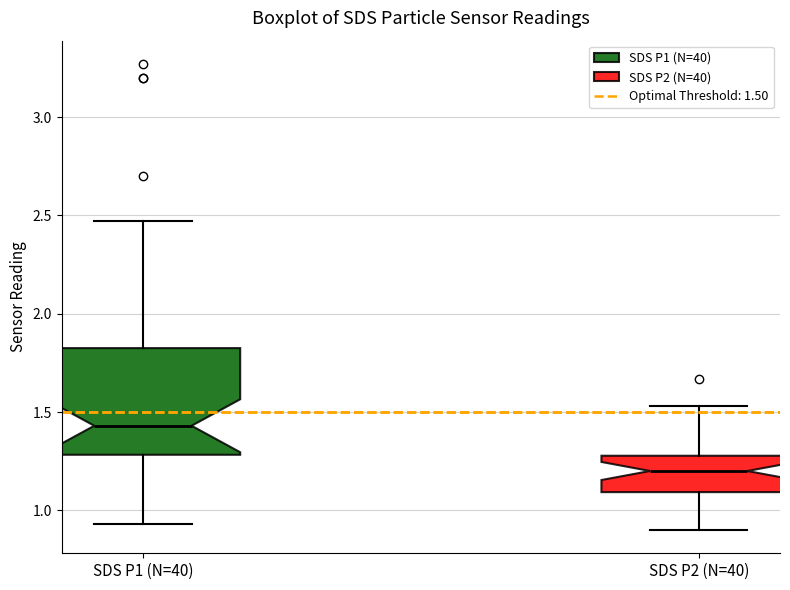

Reading left to right, transcribe this box plot: for each box, give where its median line is, the range the box spans, and where its two whiskers end, as read against the y-axis. The values are not printed on the chart, so give them approximately, as read against the axis.

SDS P1 (N=40): median 1.45, box 1.30 to 1.85, whiskers 0.95 to 2.45
SDS P2 (N=40): median 1.20, box 1.10 to 1.30, whiskers 0.90 to 1.55